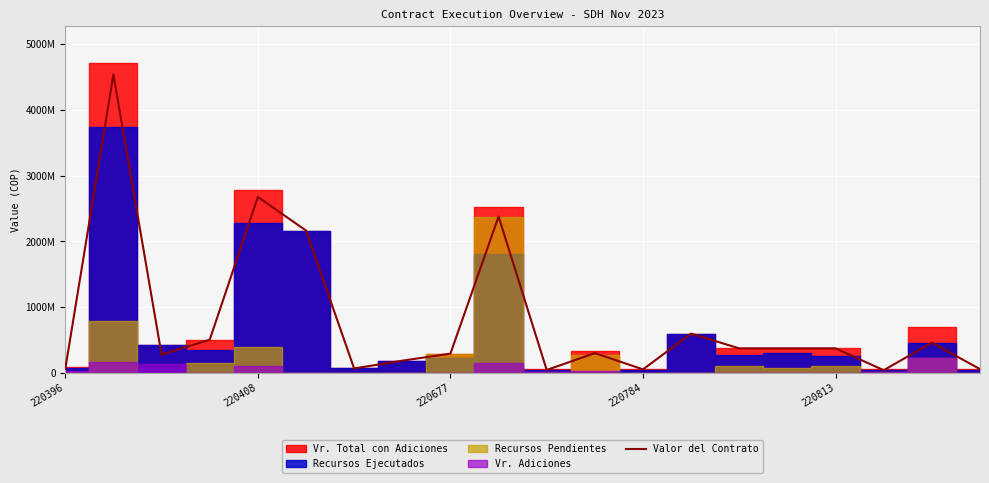

What position from the left is 220408?

2